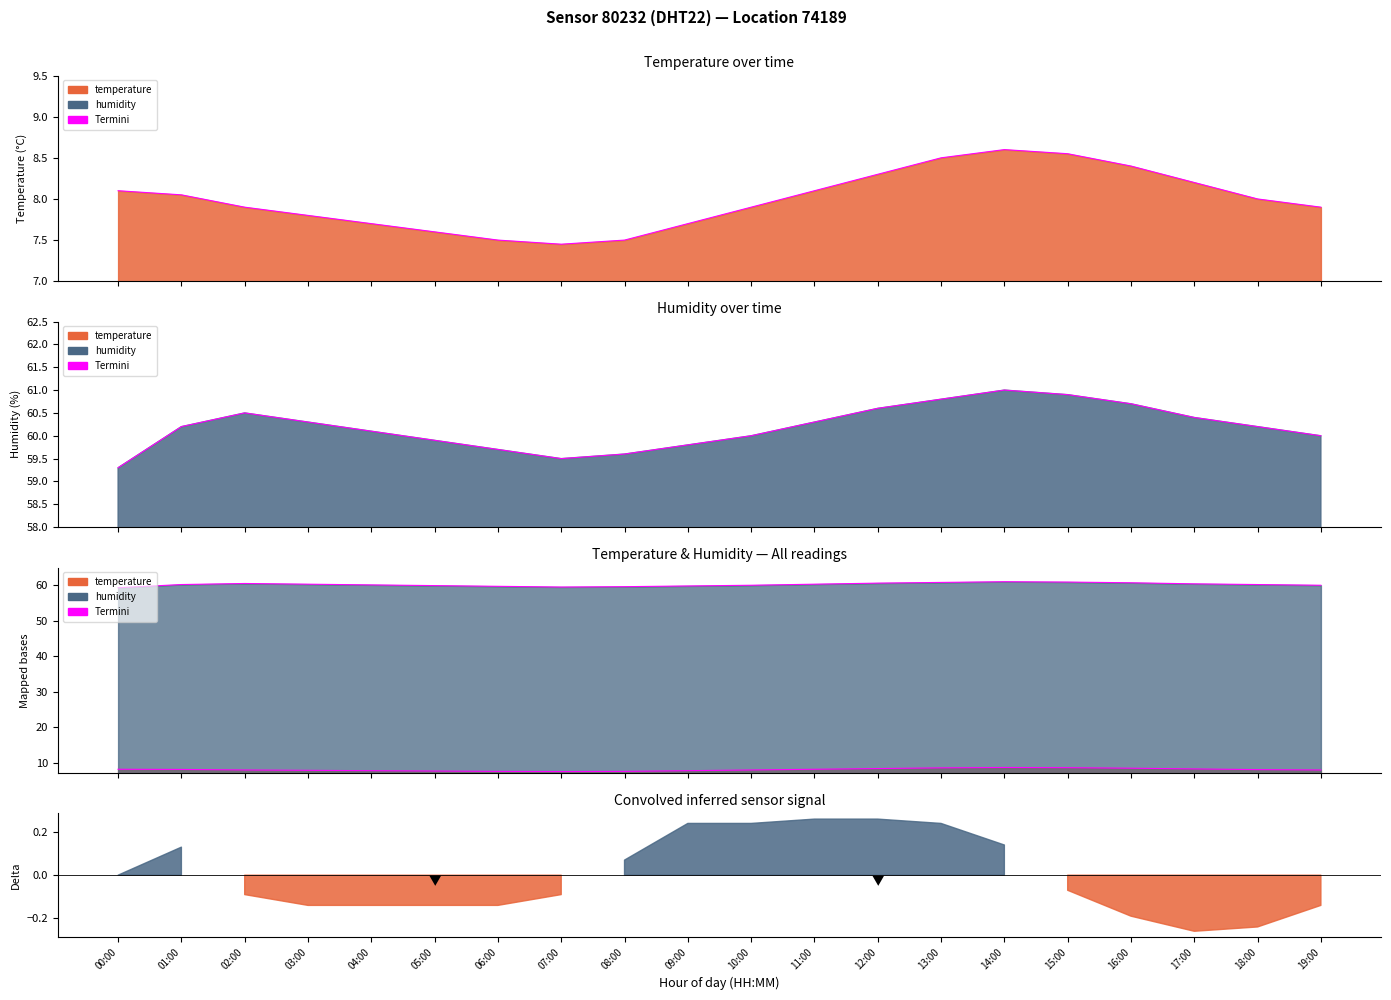

Reading left to right, list all the values displayed in this chart.

00:00=59.3	01:00=60.2	02:00=60.5	03:00=60.3	04:00=60.1	05:00=59.9	06:00=59.7	07:00=59.5	08:00=59.6	09:00=59.8	10:00=60.0	11:00=60.3	12:00=60.6	13:00=60.8	14:00=61.0	15:00=60.9	16:00=60.7	17:00=60.4	18:00=60.2	19:00=60.0